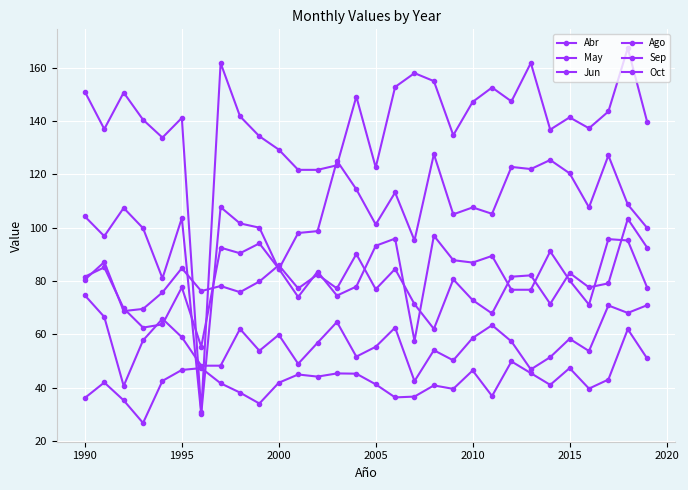

What is the smallest value displayed?

26.7